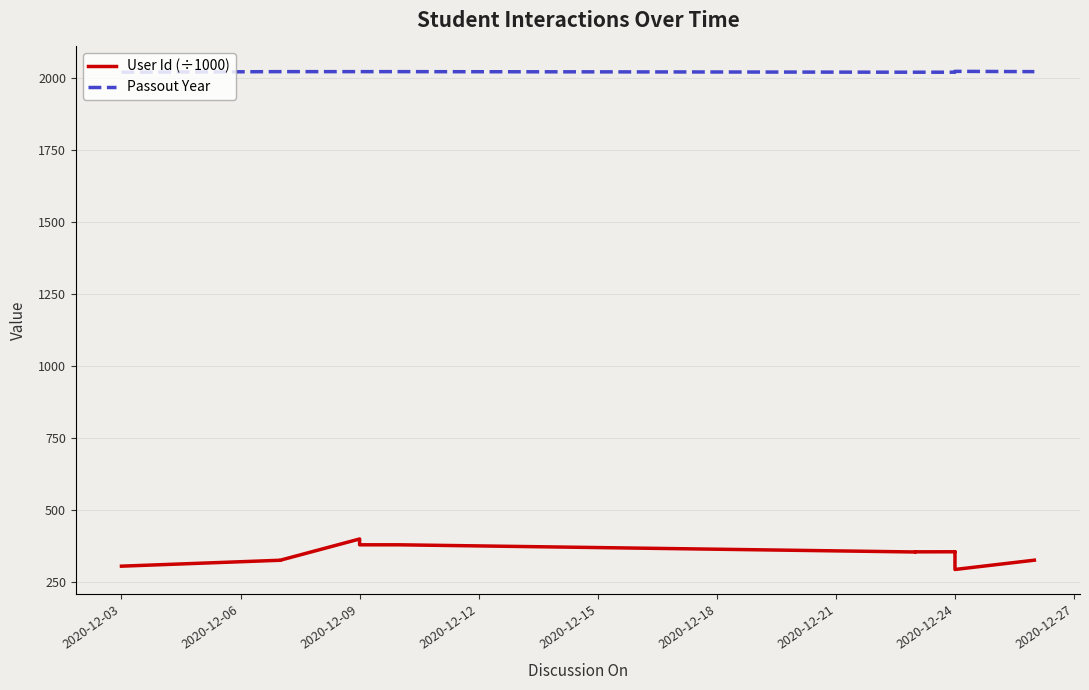

What is the value of the Passout Year point at the 3rd from the left?

2023.0